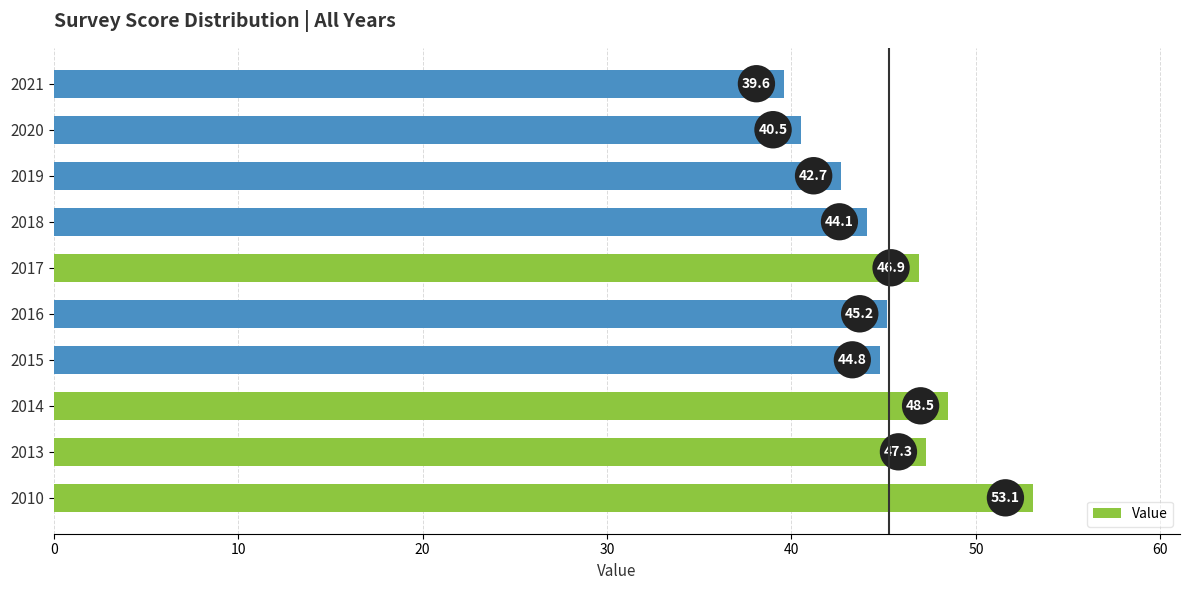

What is the smallest value displayed?

39.6